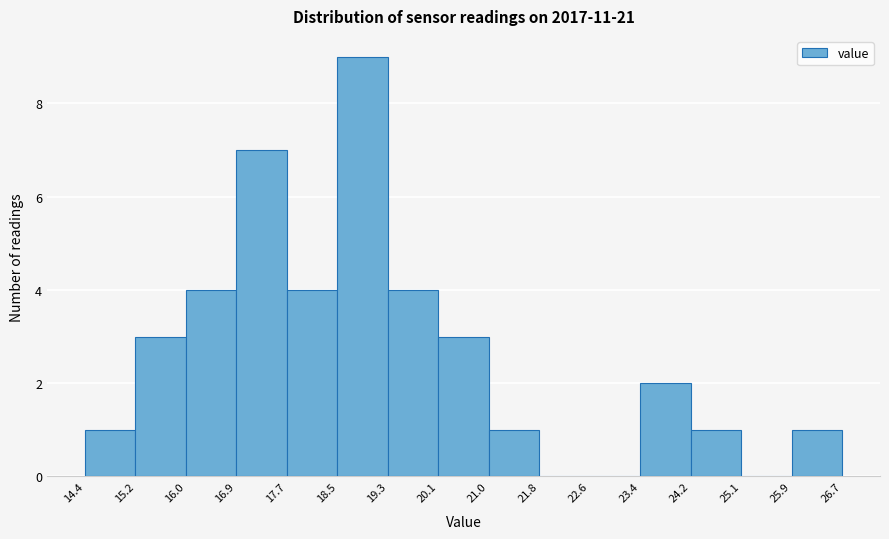

What is the height of the bar covering 19.3 to 20.1 on the x-axis? The values are not printed on the chart, so give them approximately, as read against the axis.

4